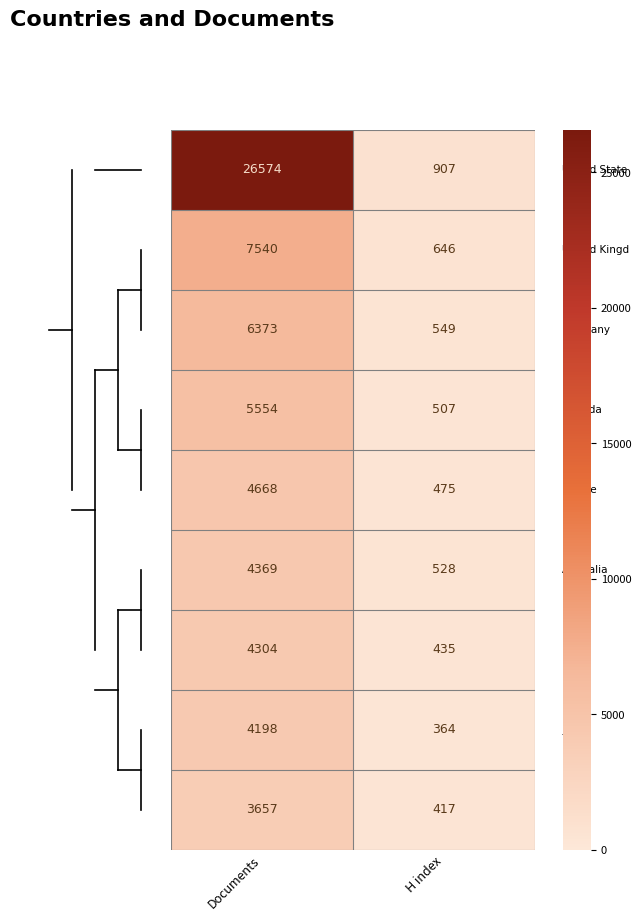

How many data points does each series have?

2